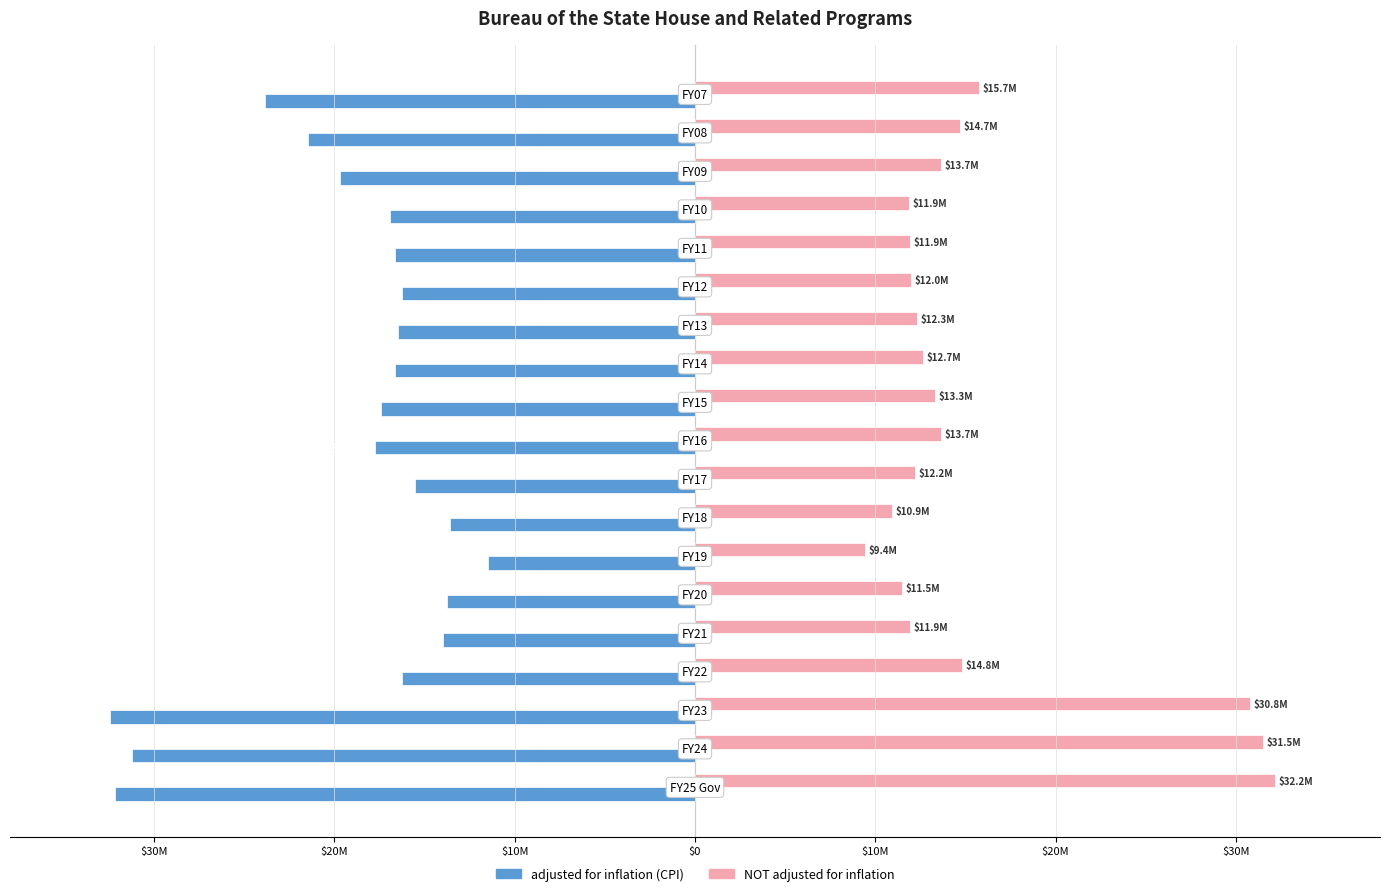

What are all the series names shown in the legend?

adjusted for inflation (CPI), NOT adjusted for inflation